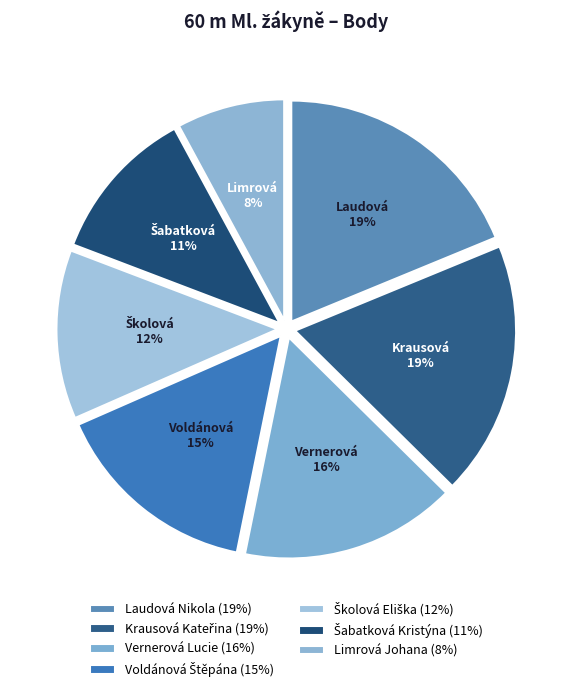

Which has a higher value, Laudová Nikola or Voldánová Štěpána?

Laudová Nikola